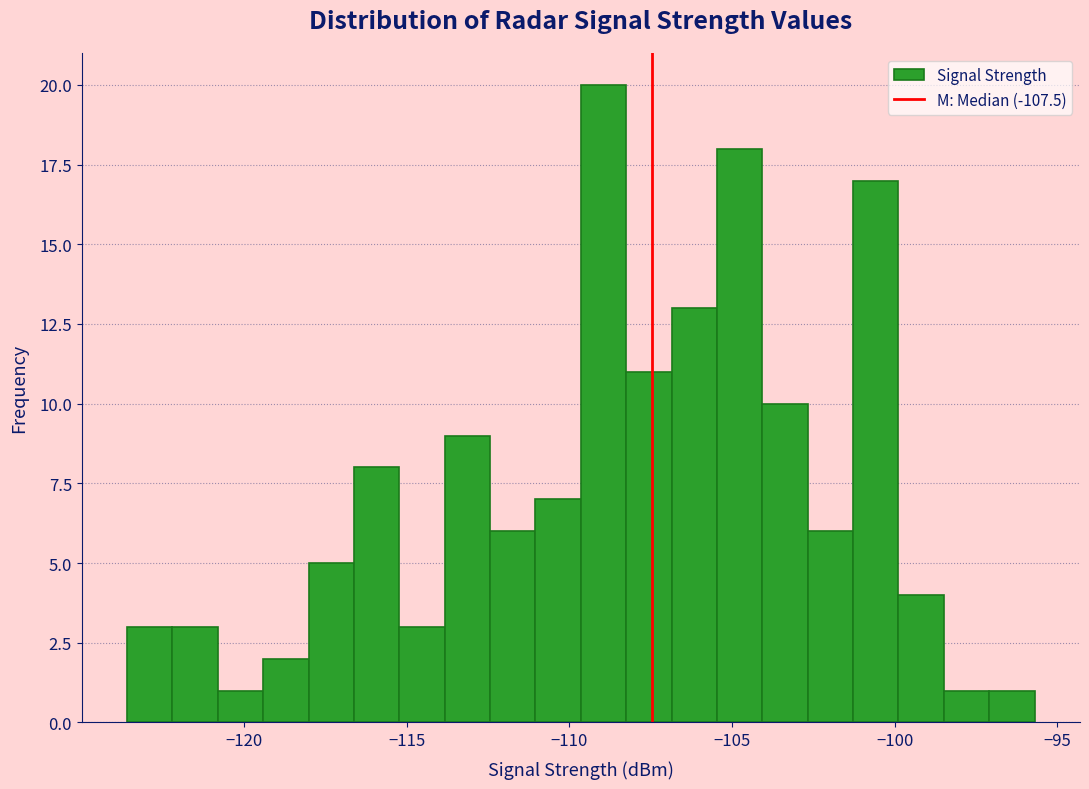

Read against the x-axis, roughly where is the centre of the tallest bar?

-109.0